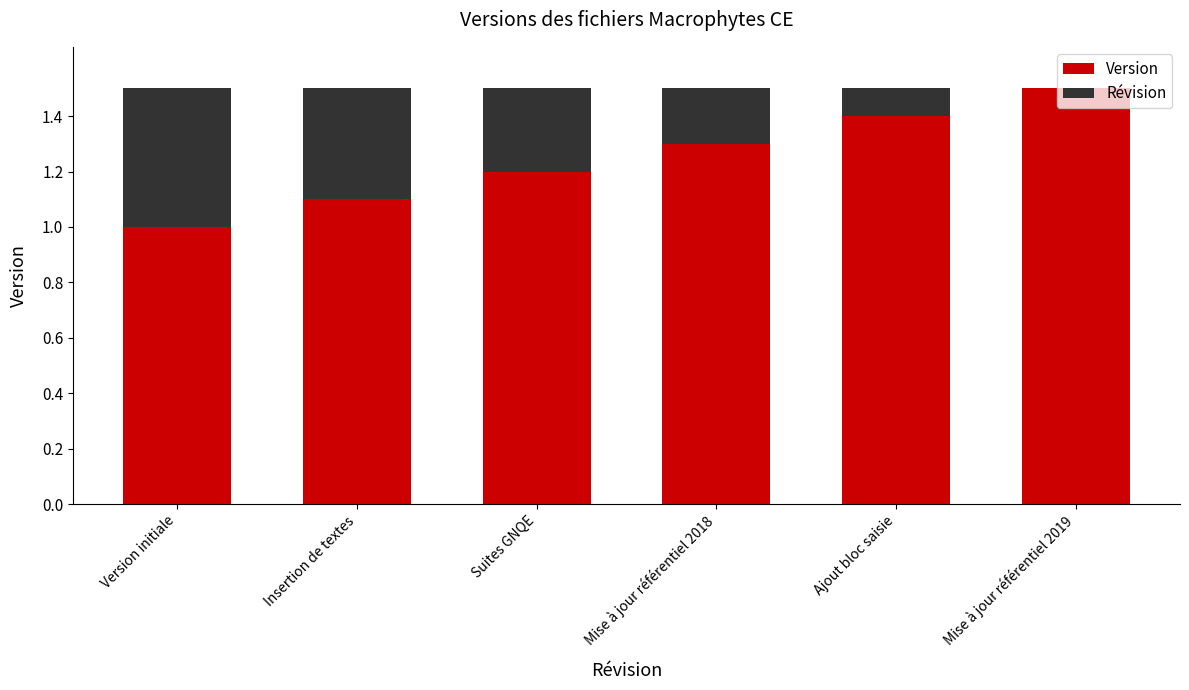

Read the Version value at Ajout bloc saisie.

1.4